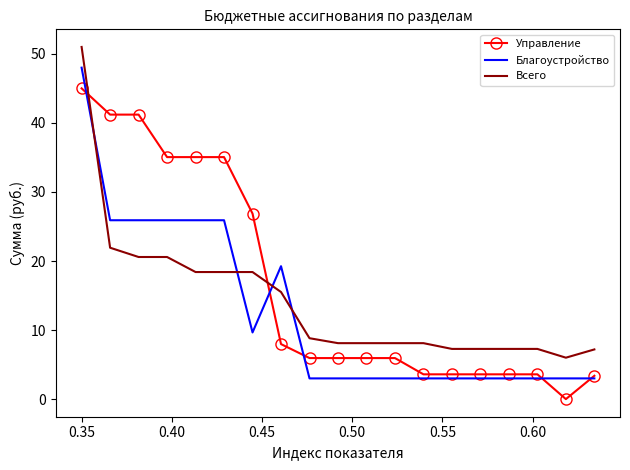

Which series has the largest total across all categories?

Управление